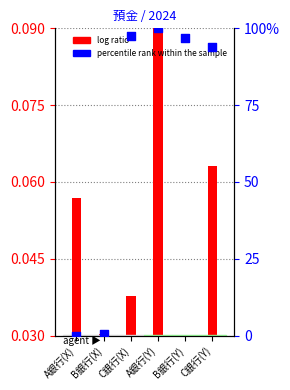

Which series reaches the maximum Y coordinate?

percentile rank within the sample